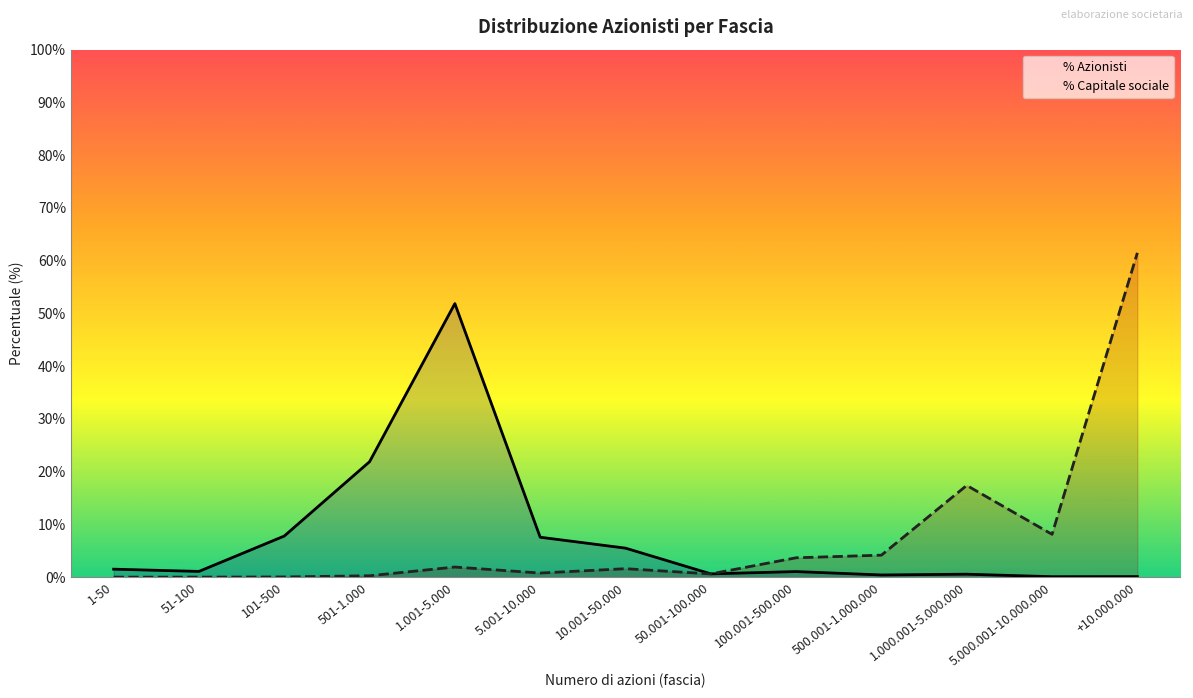

What is the label of the 12th point from the left?

5.000.001-10.000.000